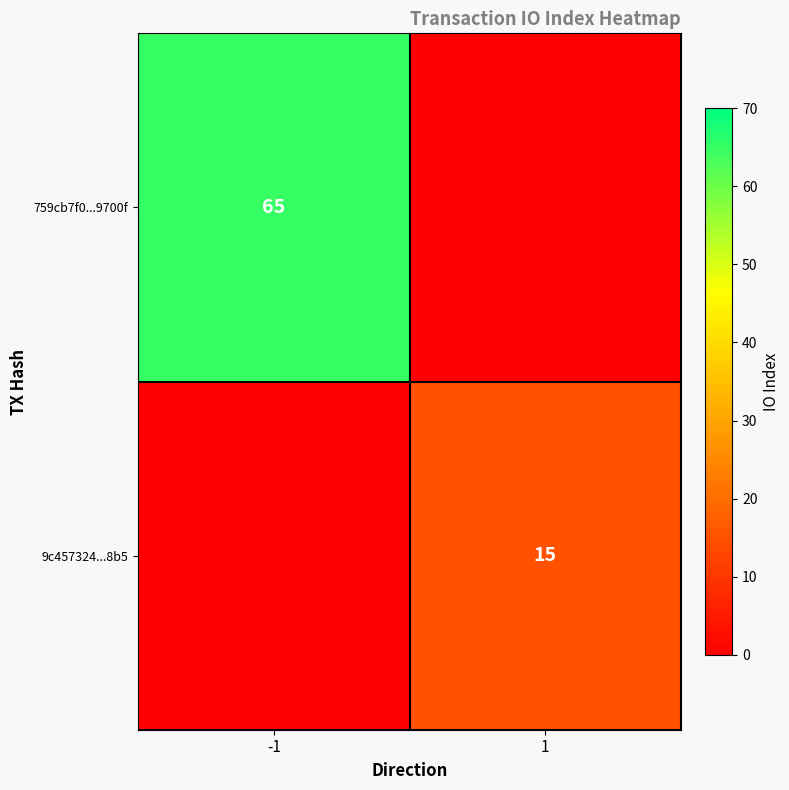

Which has a higher value, 1 or -1?

-1